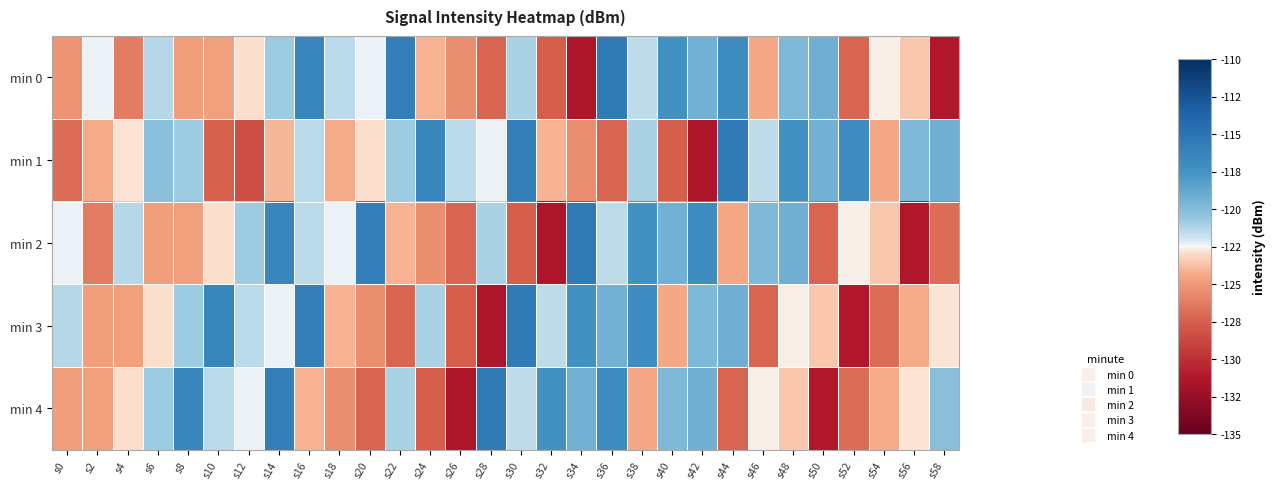

At how many categories does at least one series exceed -117?

12